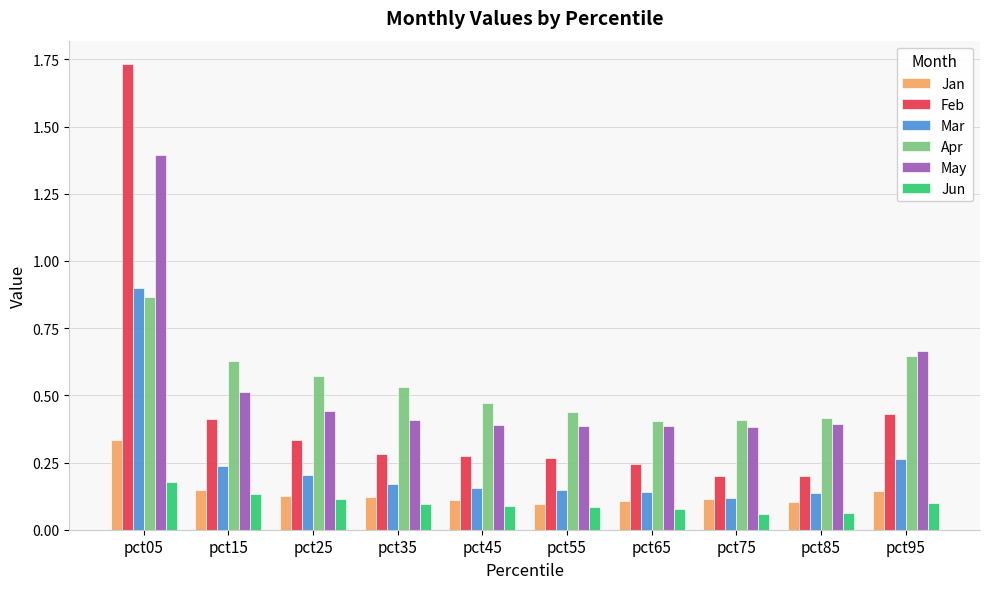

How many bars are there in total?

60